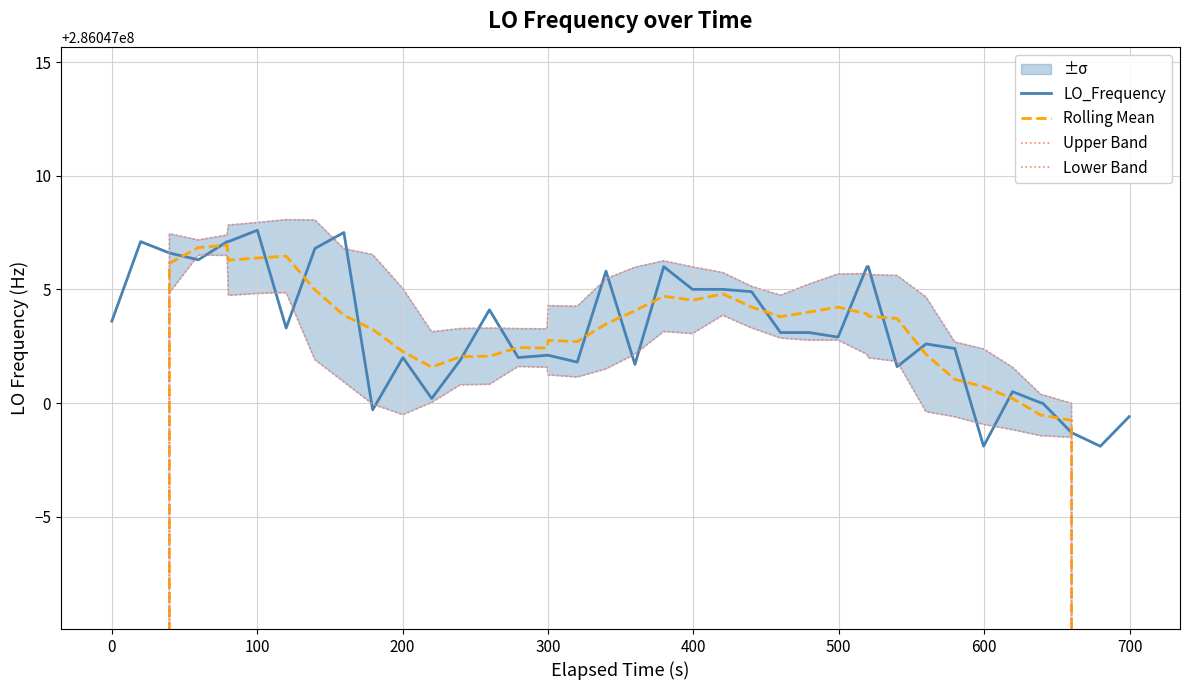

What is the maximum value for LO_Frequency?

286047007.6